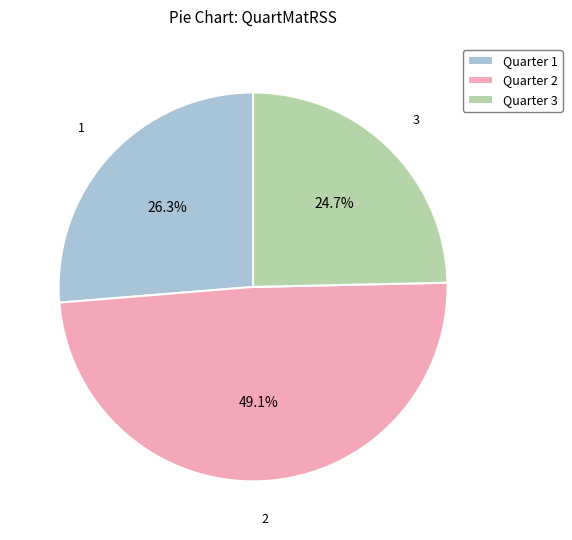

Approximately how many times larger is the value at Quarter 1 compared to Quarter 3?

1.1